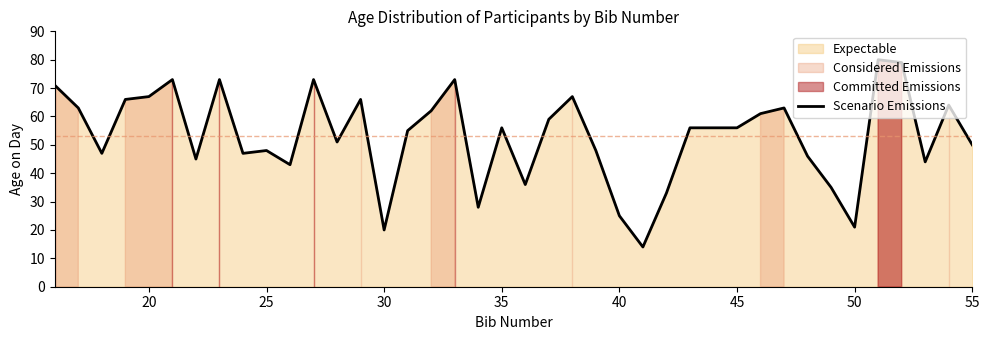

True or false: Scenario Emissions has a value of 56 at 35.

True